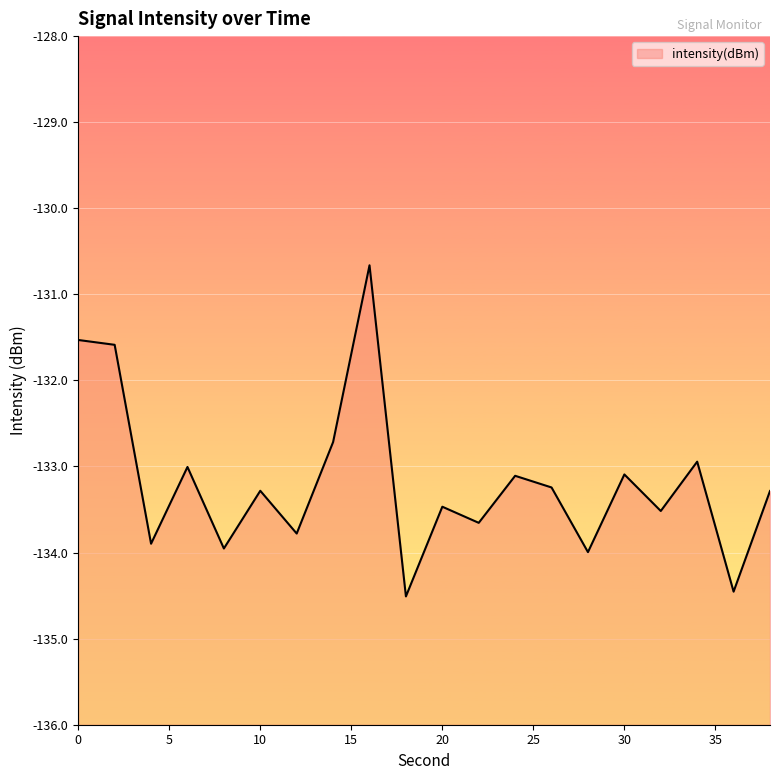

What is the difference between the values at 18 and 8?

0.6